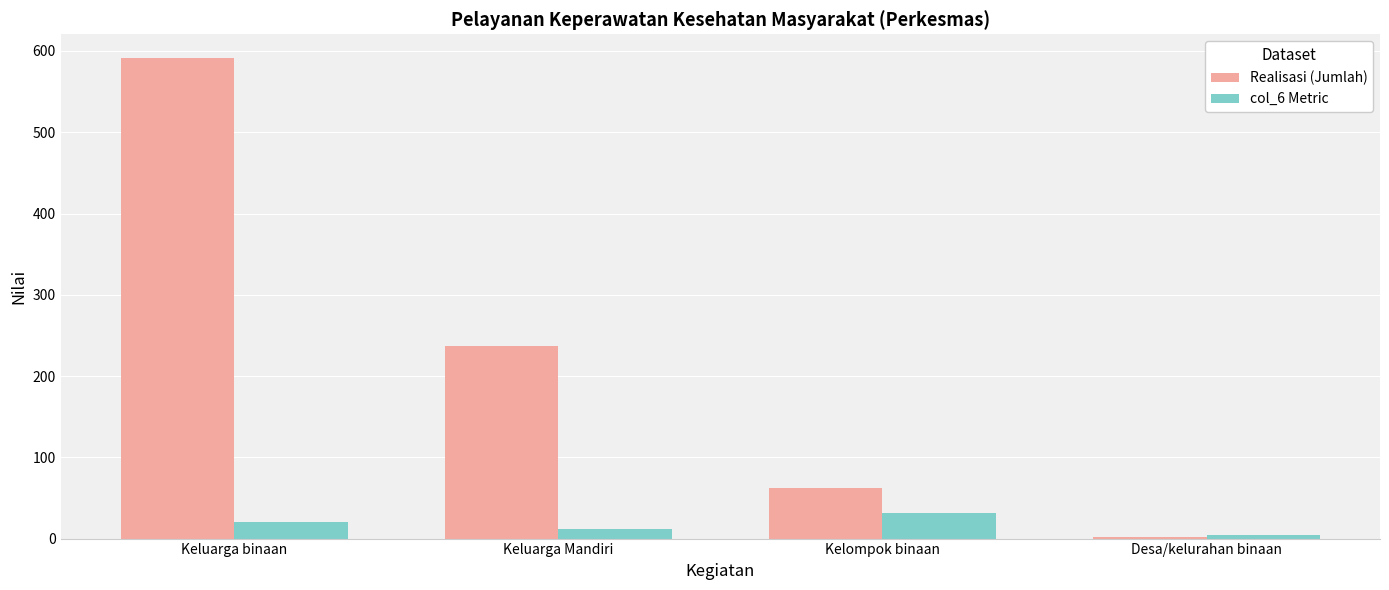

What is the label of the 4th bar from the left?

Desa/kelurahan binaan